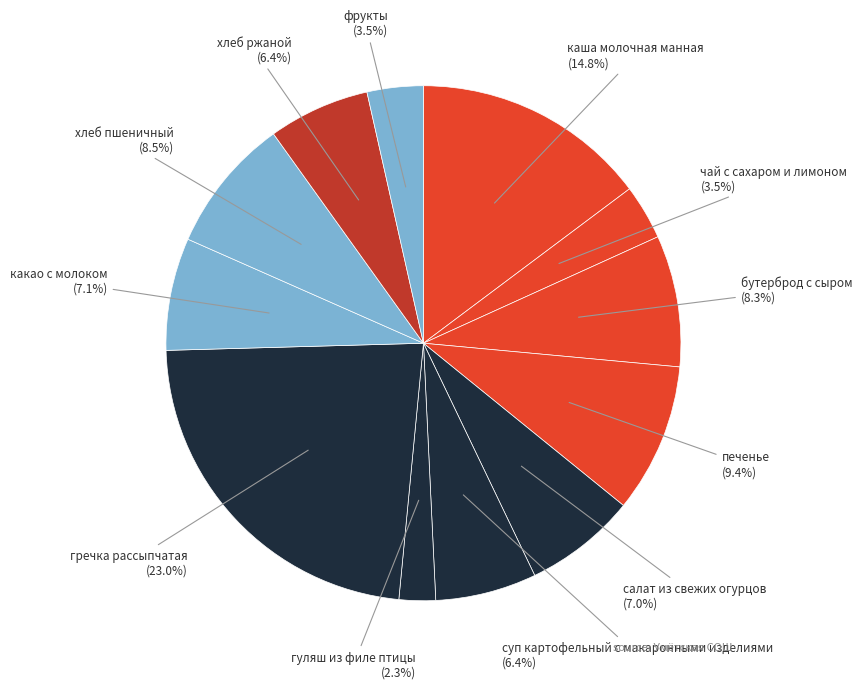

Count the number of slices in the pie.

12